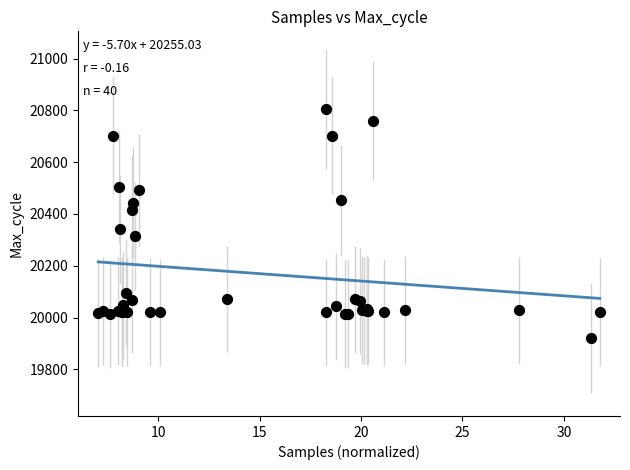

What Y value in the scatter plot is closest to 20362?

20342